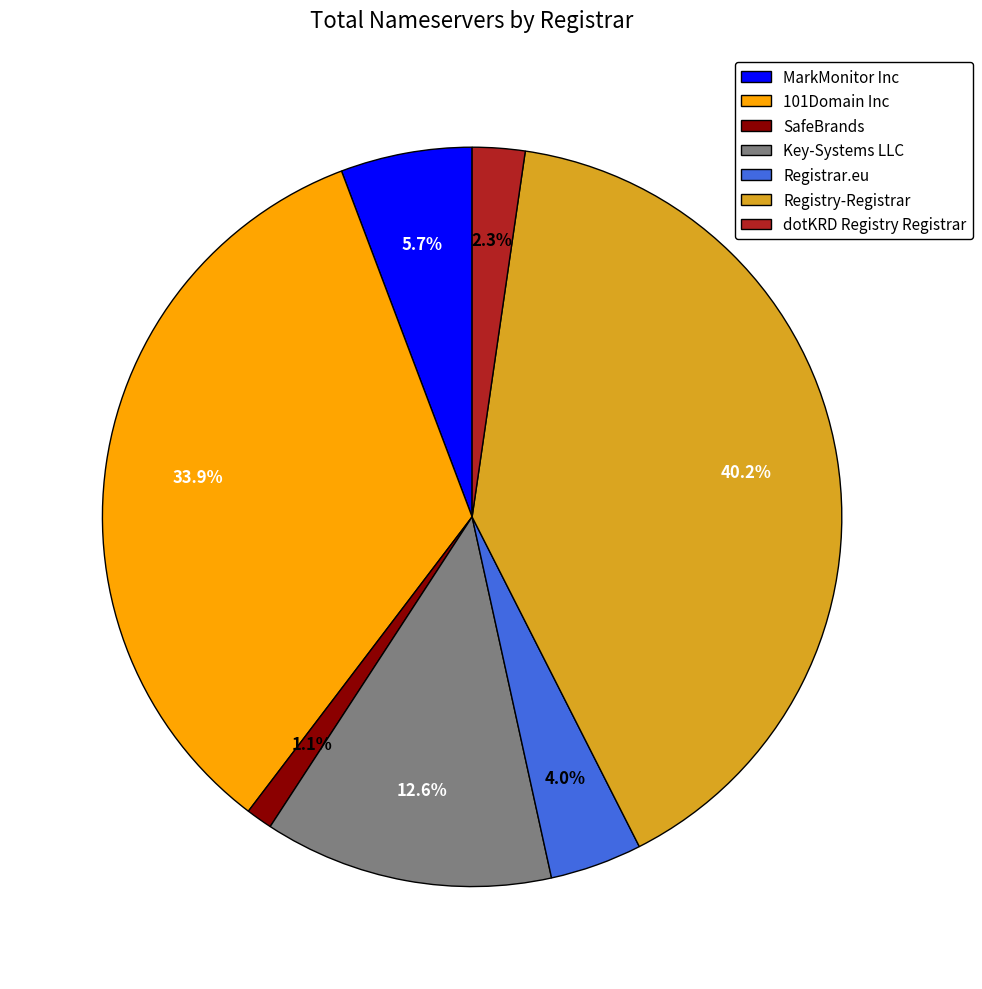

To the nearest percent, what is the difference between the largest and smallest slice percentages?

39%